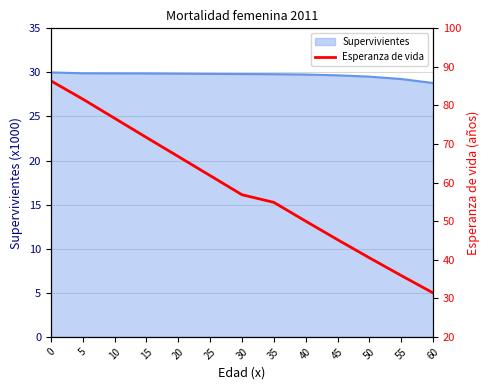

Rank the categories by value from lowest to highest.

60, 55, 50, 45, 40, 35, 30, 25, 20, 15, 10, 5, 0